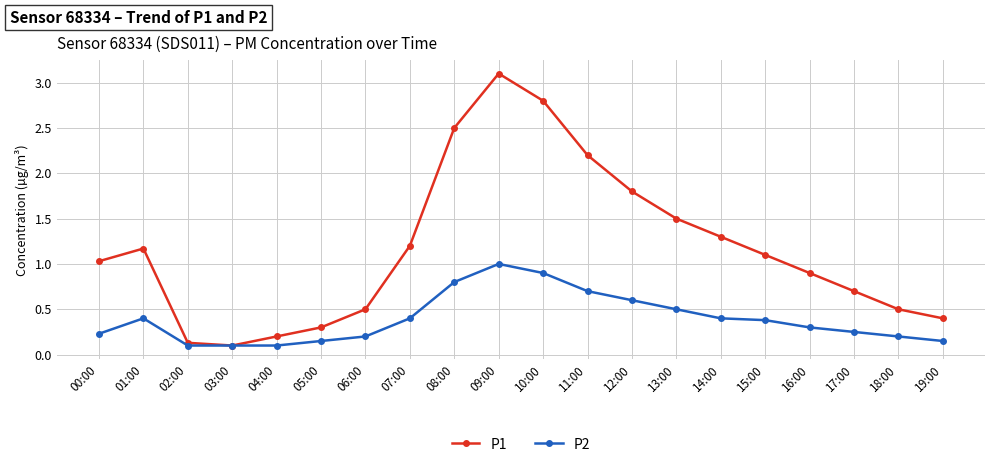

What is the difference between the maximum and second lowest values in the P1 series?

3.0